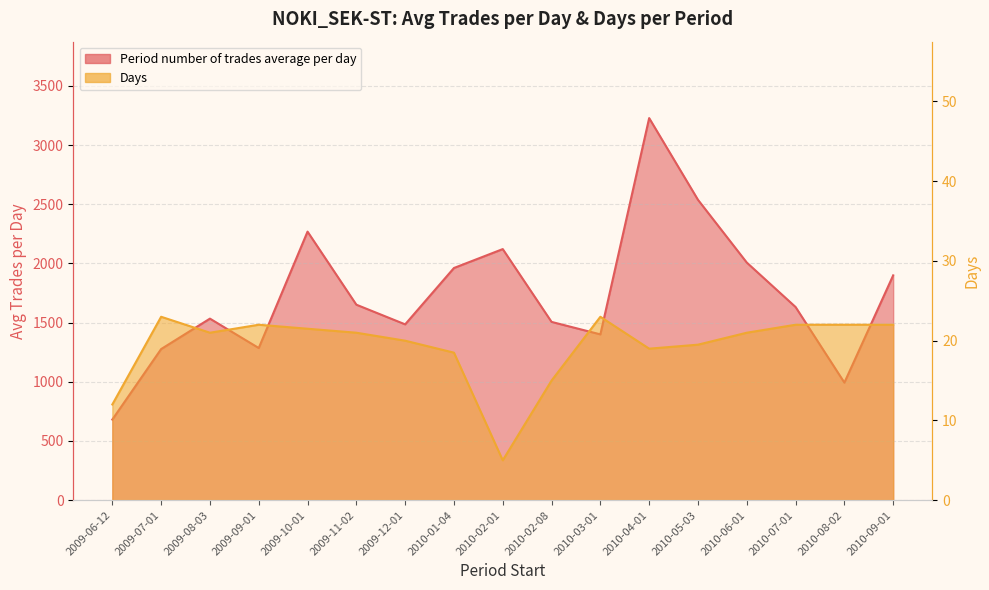

The value of Days at 2009-09-01 is 9.9. True or false?

False